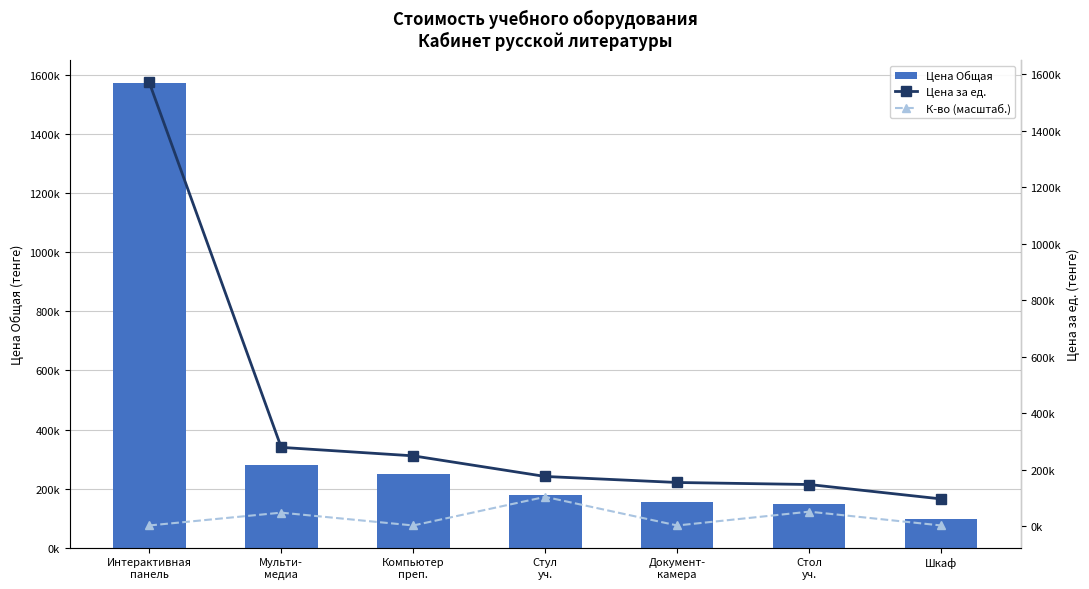

What is the label of the 1st bar from the right?

Шкаф